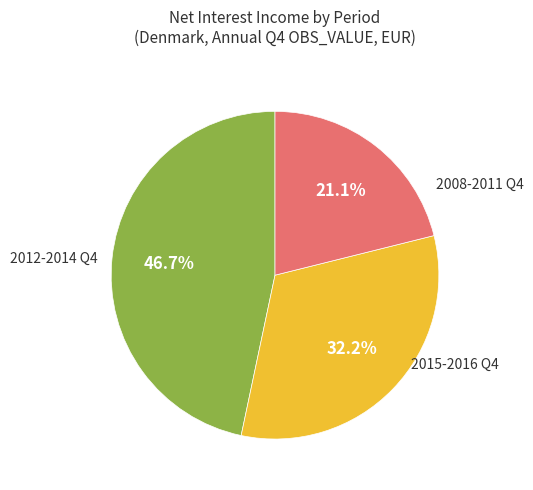

Is there any slice that represents more than half of the pie?

No